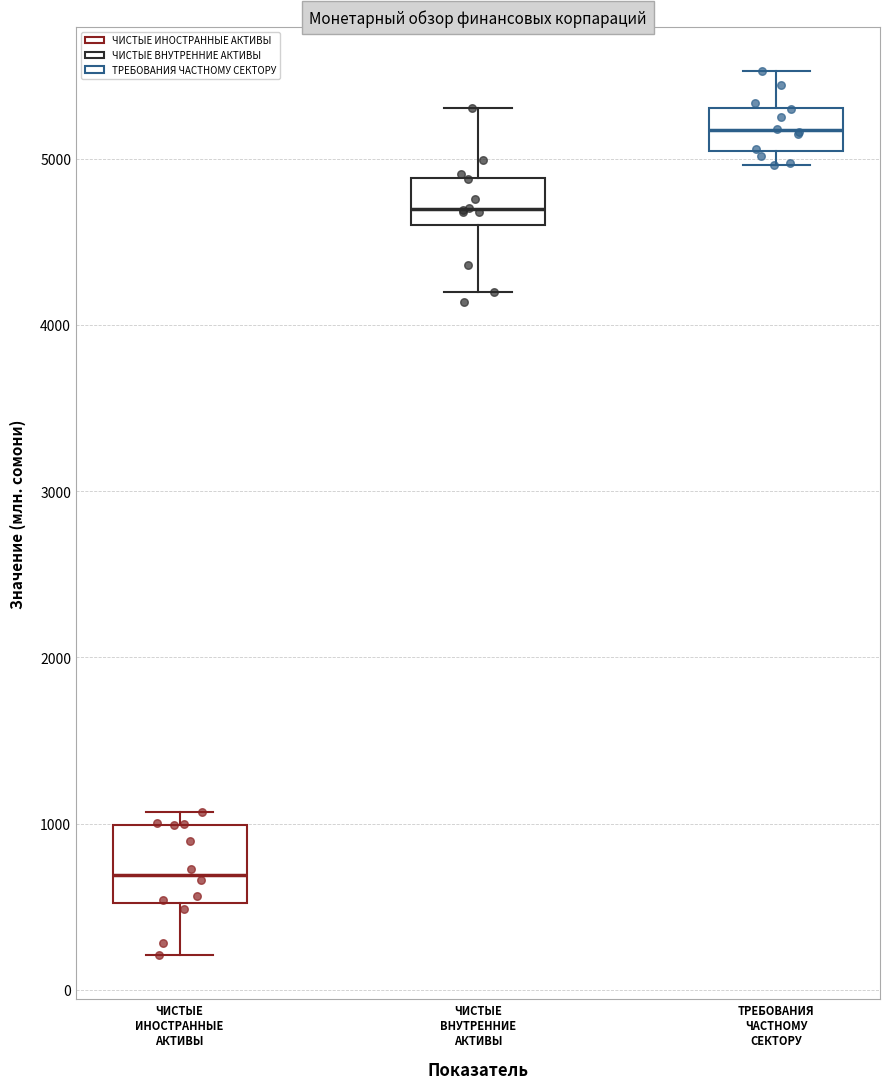

Where does the lower whisker of the box for ЧИСТЫЕ ВНУТРЕННИЕ АКТИВЫ end on the y-axis? The values are not printed on the chart, so give them approximately, as read against the axis.

4200